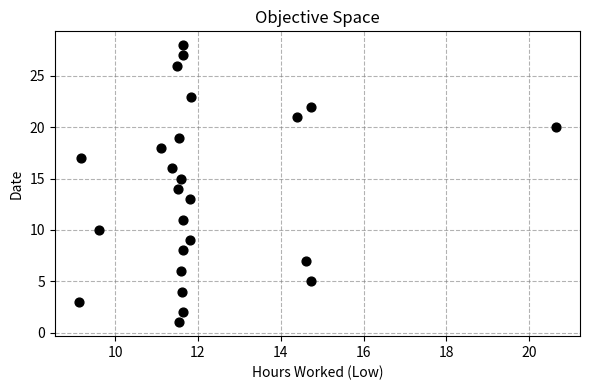

What is the range of Y values (max minus min)?

27